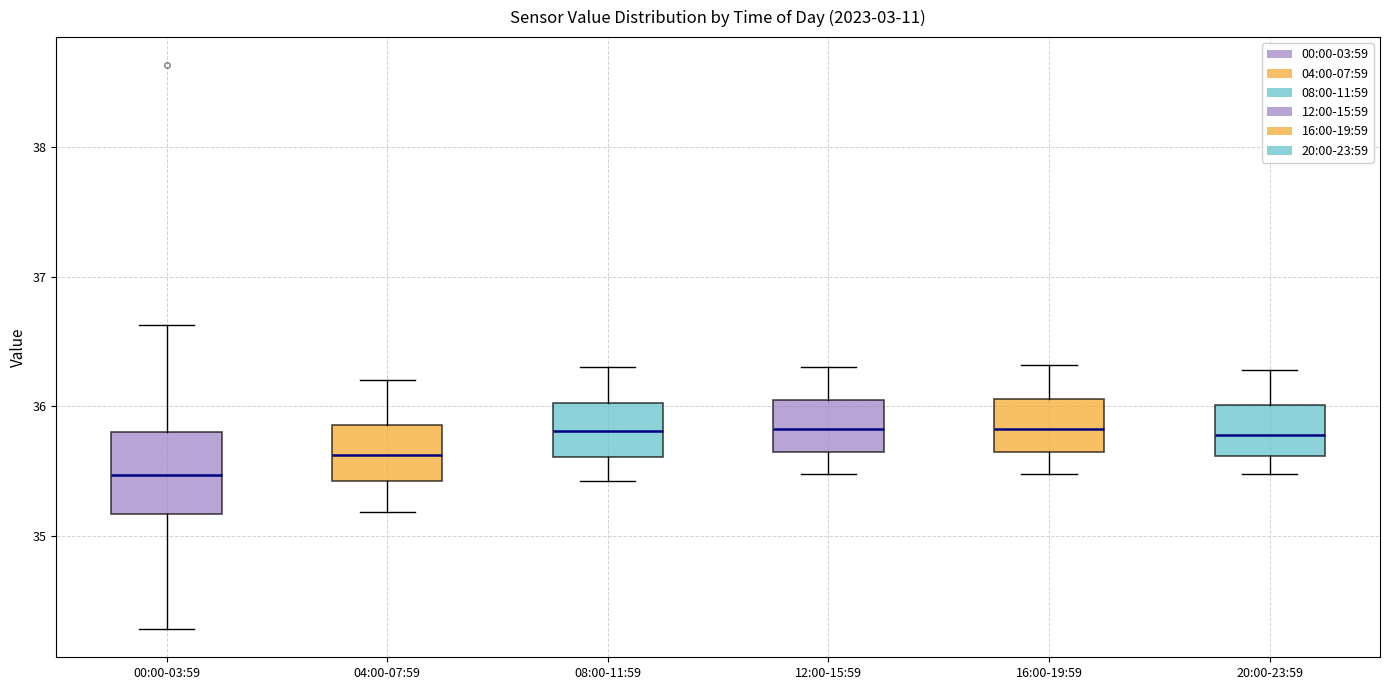

Which box has the lowest median line?

00:00-03:59